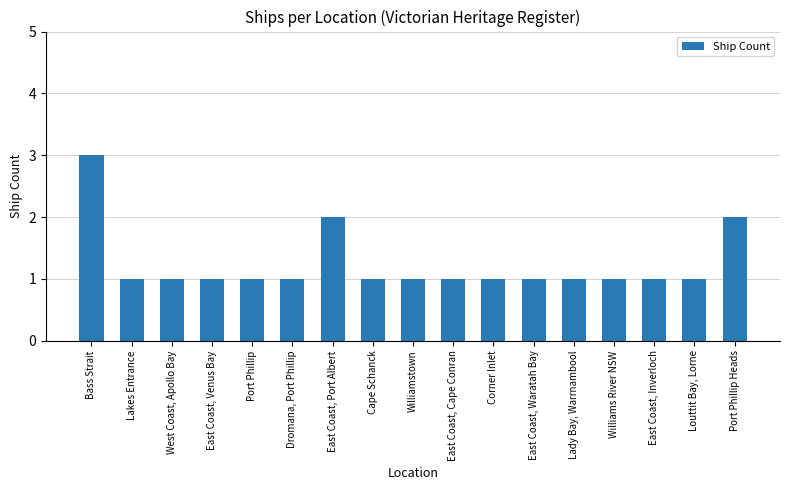

What is the difference between the second highest and second lowest values?

1